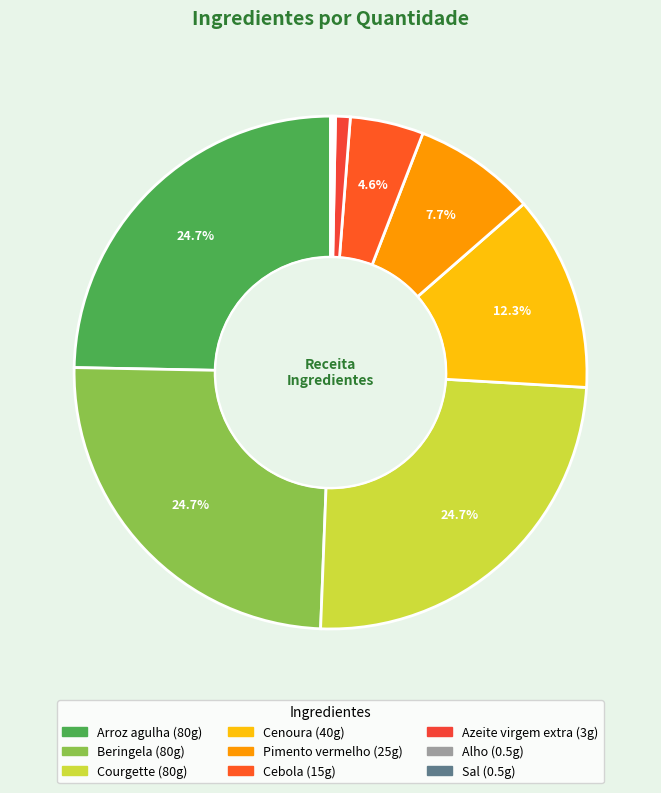

Is there any slice that represents more than half of the pie?

No